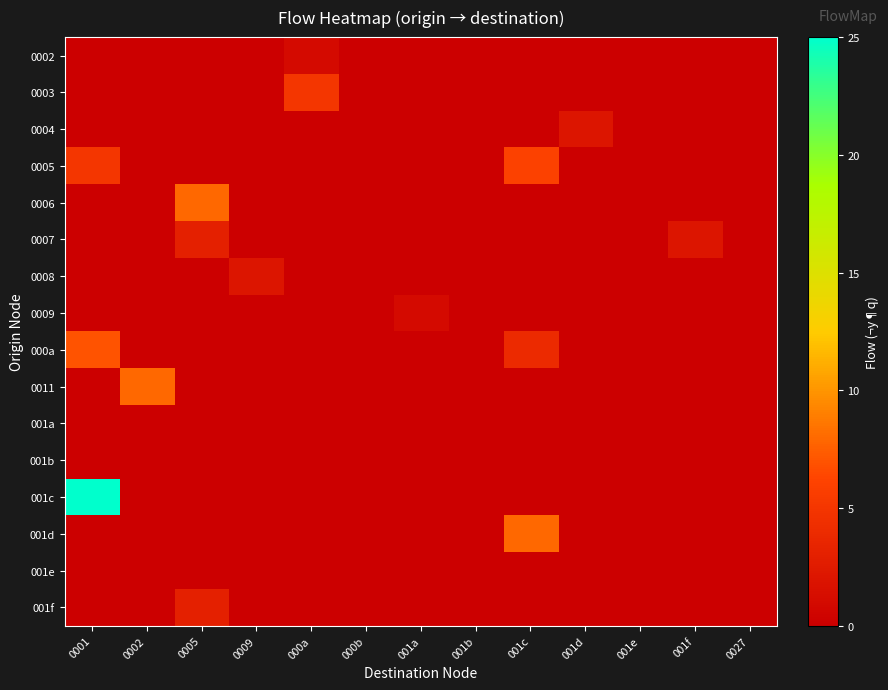

What is the spread (max minus min) of values at 0002?

8